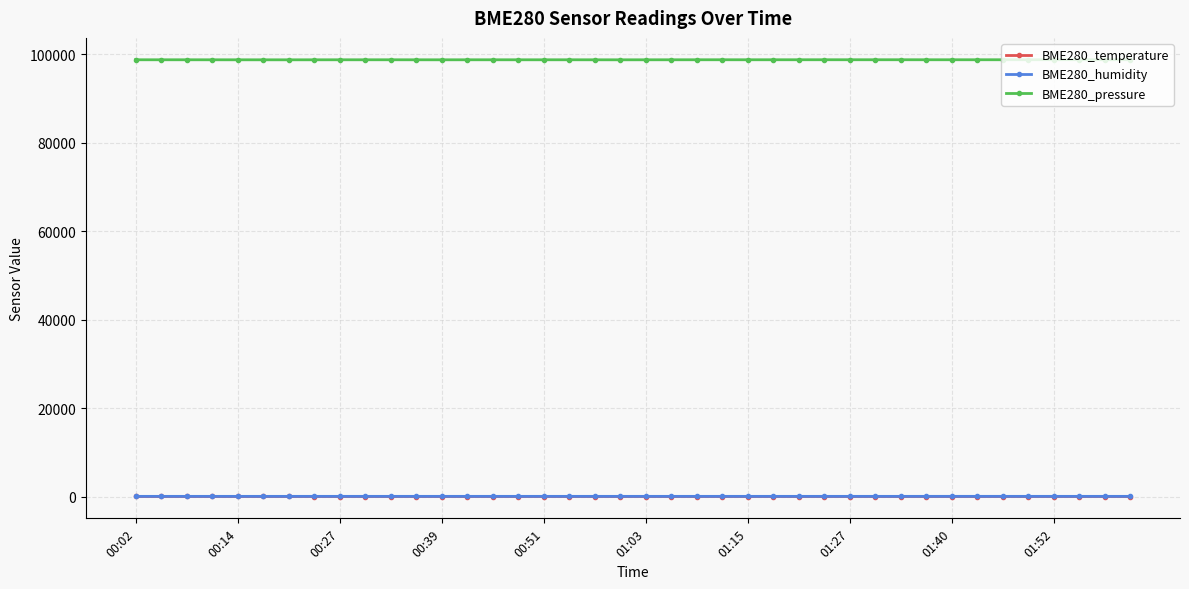

True or false: BME280_pressure has more than 0 interior local peaks.

True